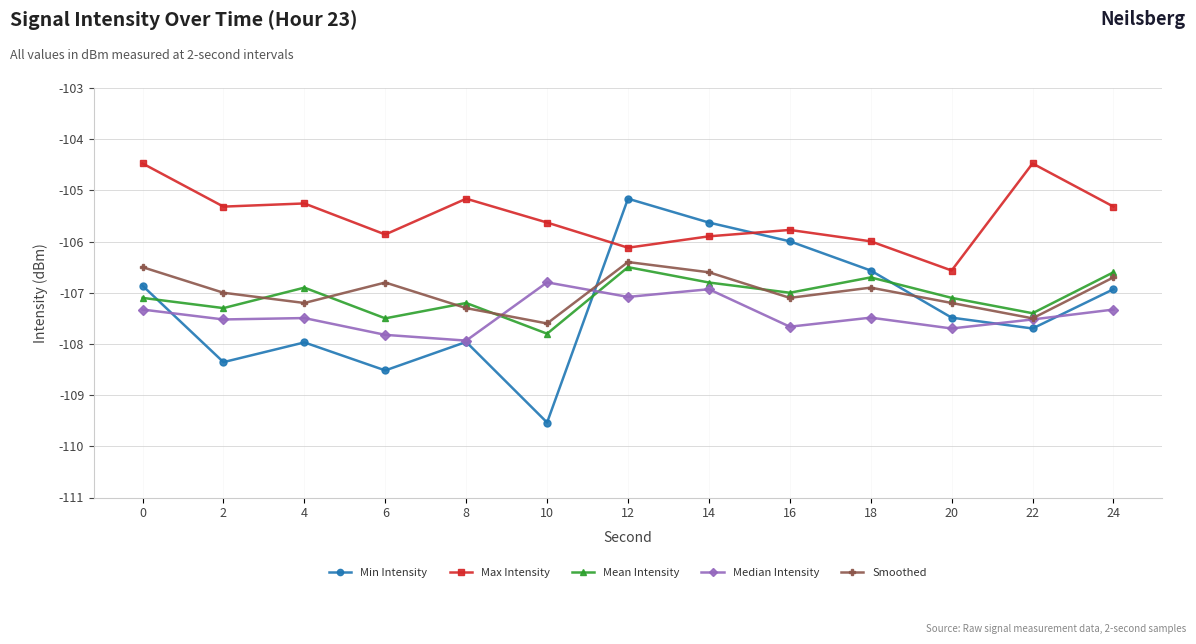

How many values in the Min Intensity series exceed -107?

6